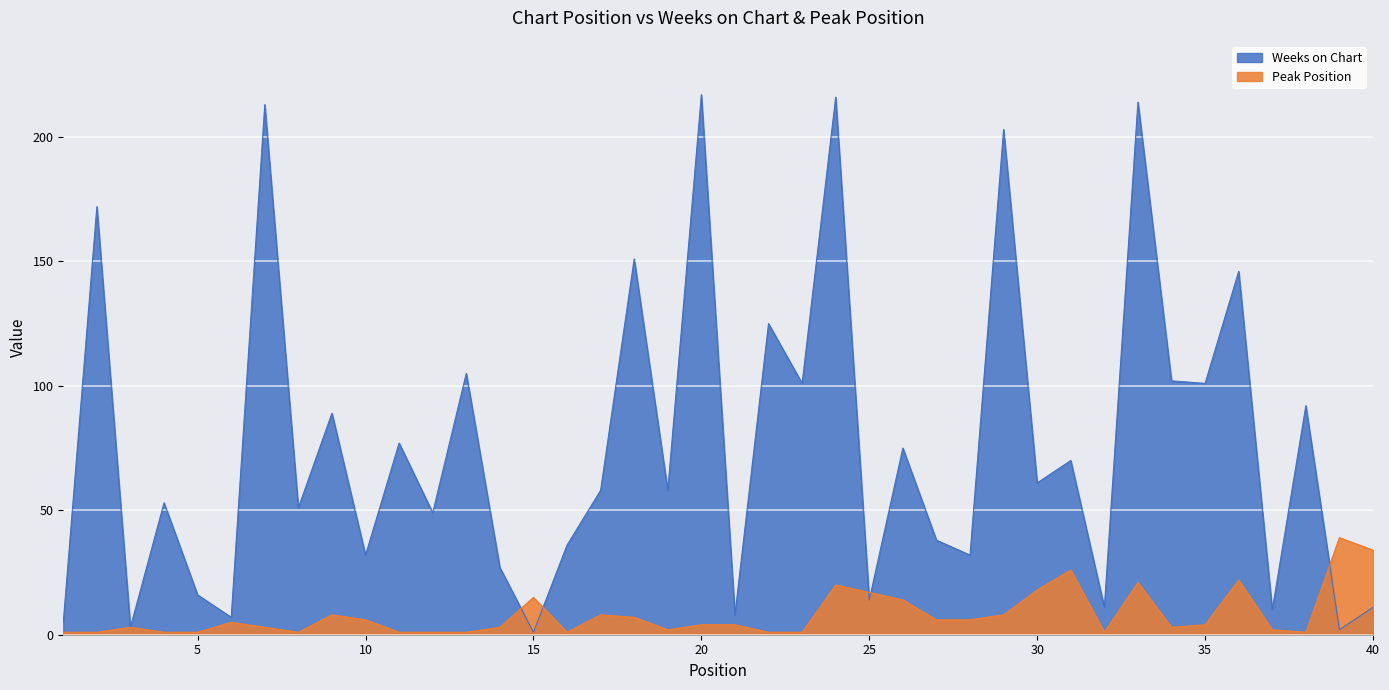

How many intersections are there between Weeks on Chart and Peak Position?

5